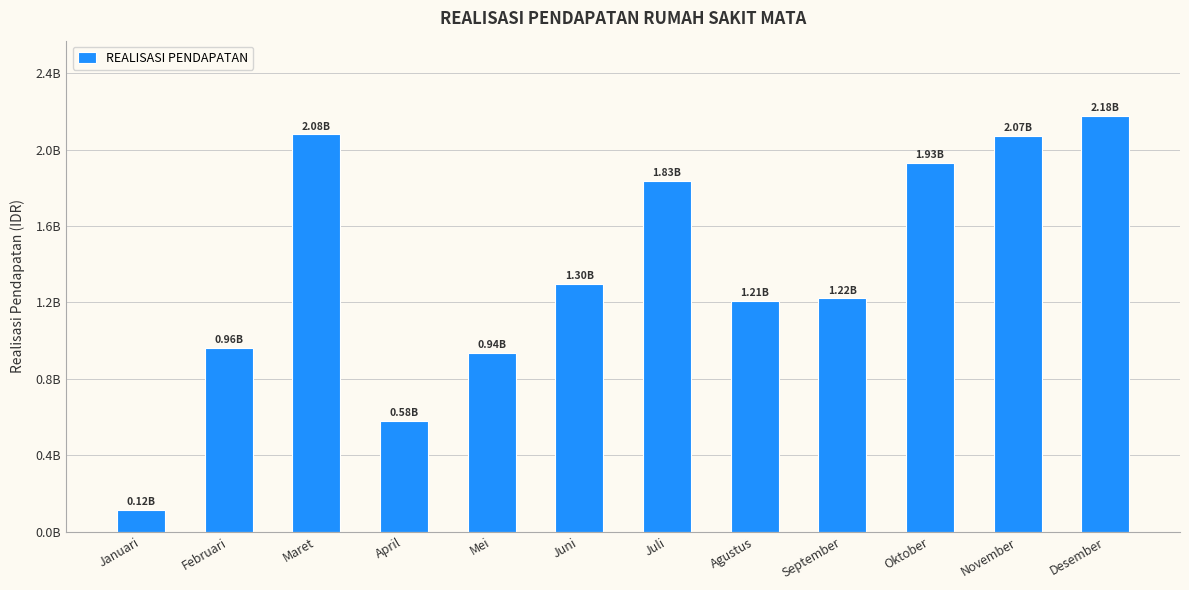

Does the chart contain any negative values?

No